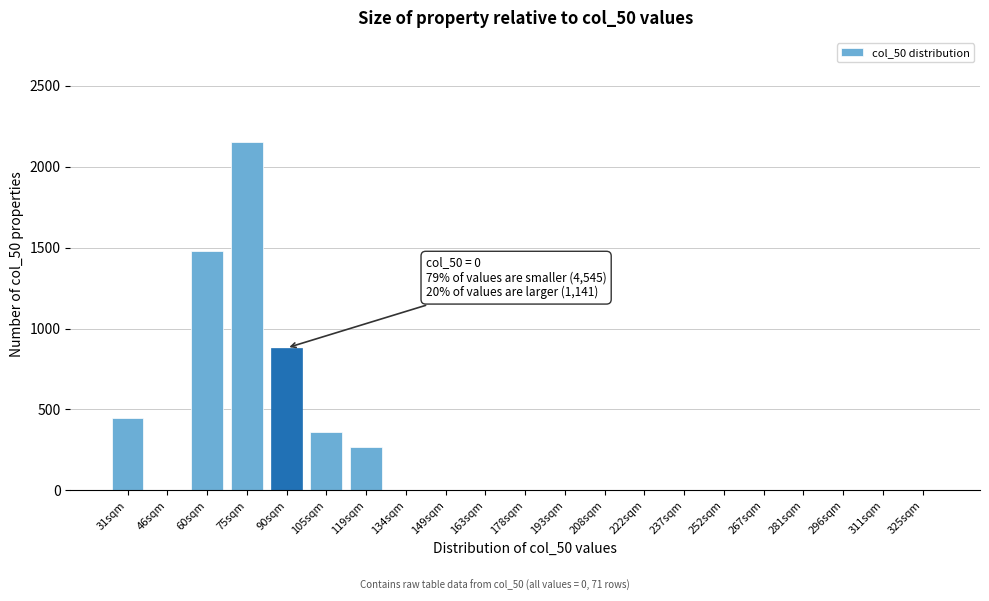

Reading right to left, what are all the values shown in this chart?

325sqm=0	311sqm=0	296sqm=0	281sqm=0	267sqm=0	252sqm=0	237sqm=0	222sqm=0	208sqm=0	193sqm=0	178sqm=0	163sqm=0	149sqm=0	134sqm=0	119sqm=270	105sqm=360	90sqm=880	75sqm=2150	60sqm=1480	46sqm=0	31sqm=450